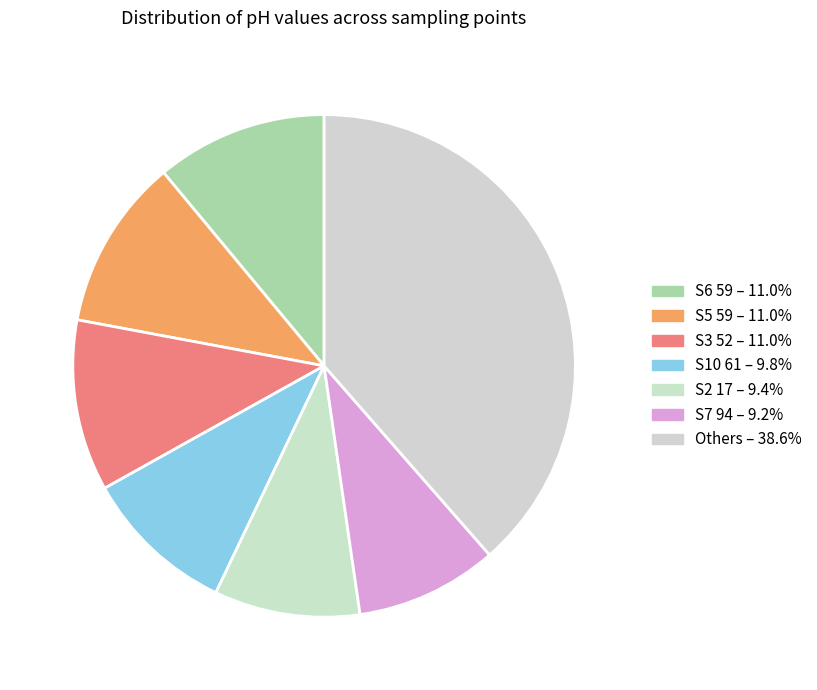

How many slices are in this pie chart?

7